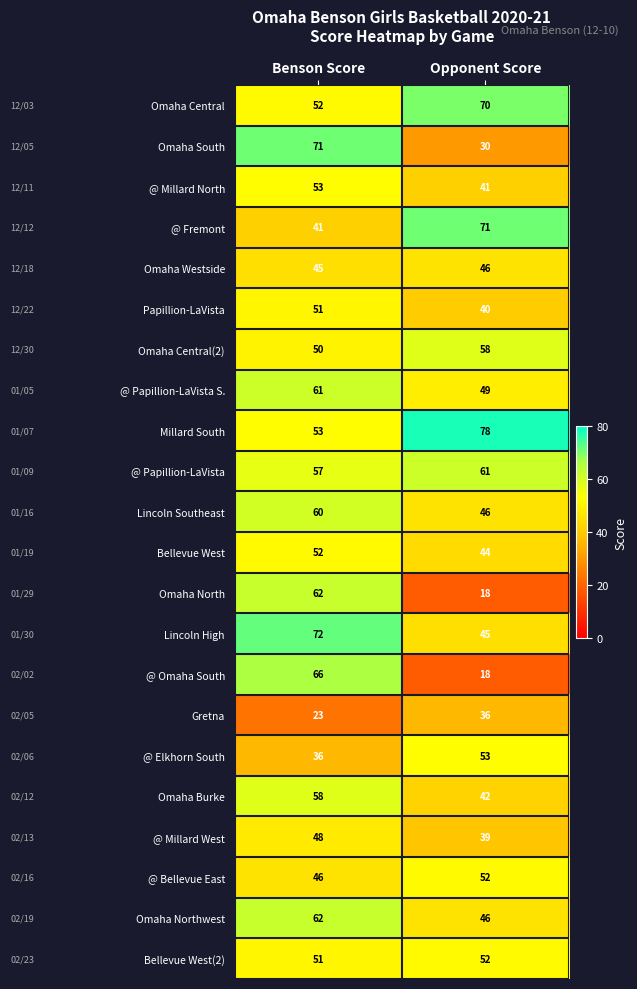

Is it true that Lincoln Southeast equals 29 at Benson Score?

False